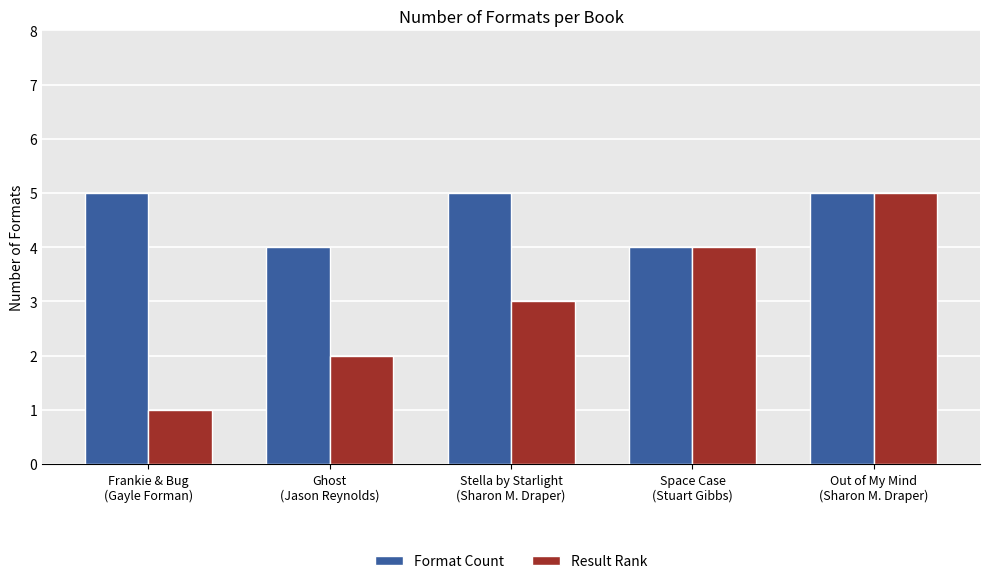

How many bars are there in total?

10